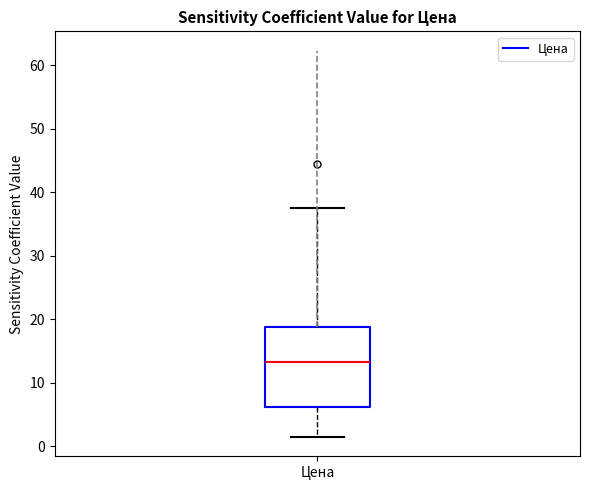

Read this box plot against the y-axis: the position of the median line, the range covered by the box, and the ends of both whiskers. The values are not printed on the chart, so give them approximately, as read against the axis.

median 13, box 6 to 19, whiskers 2 to 38